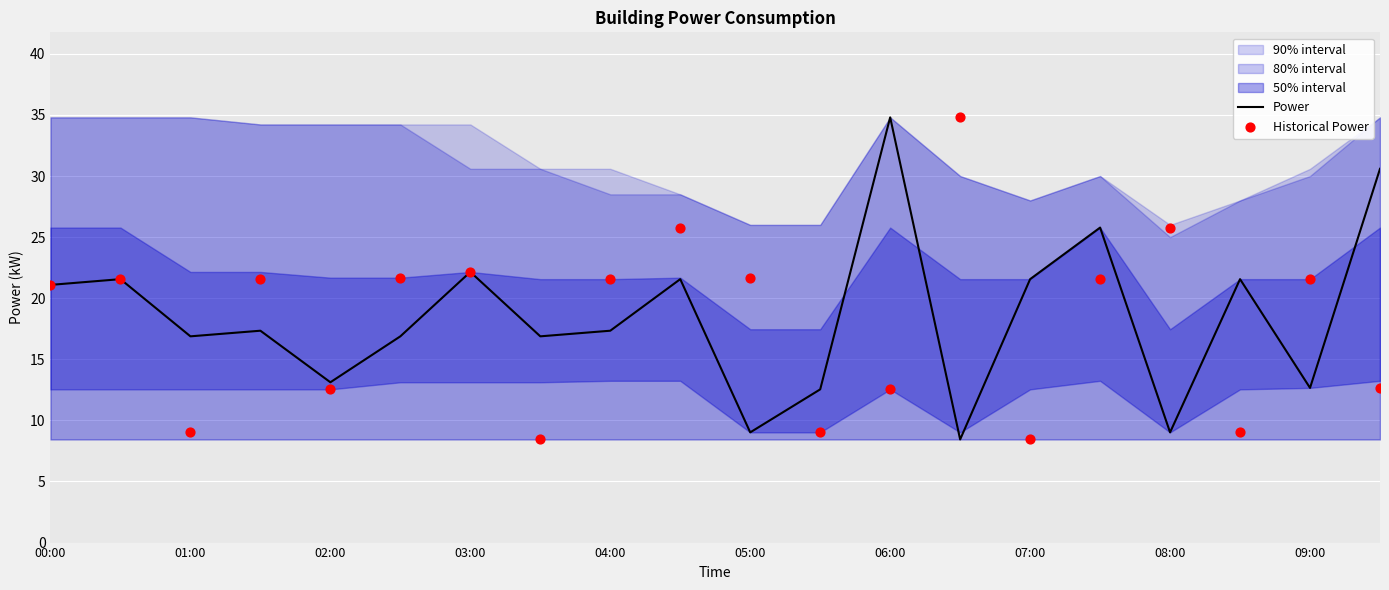

Which series contains the highest Y value?

Power